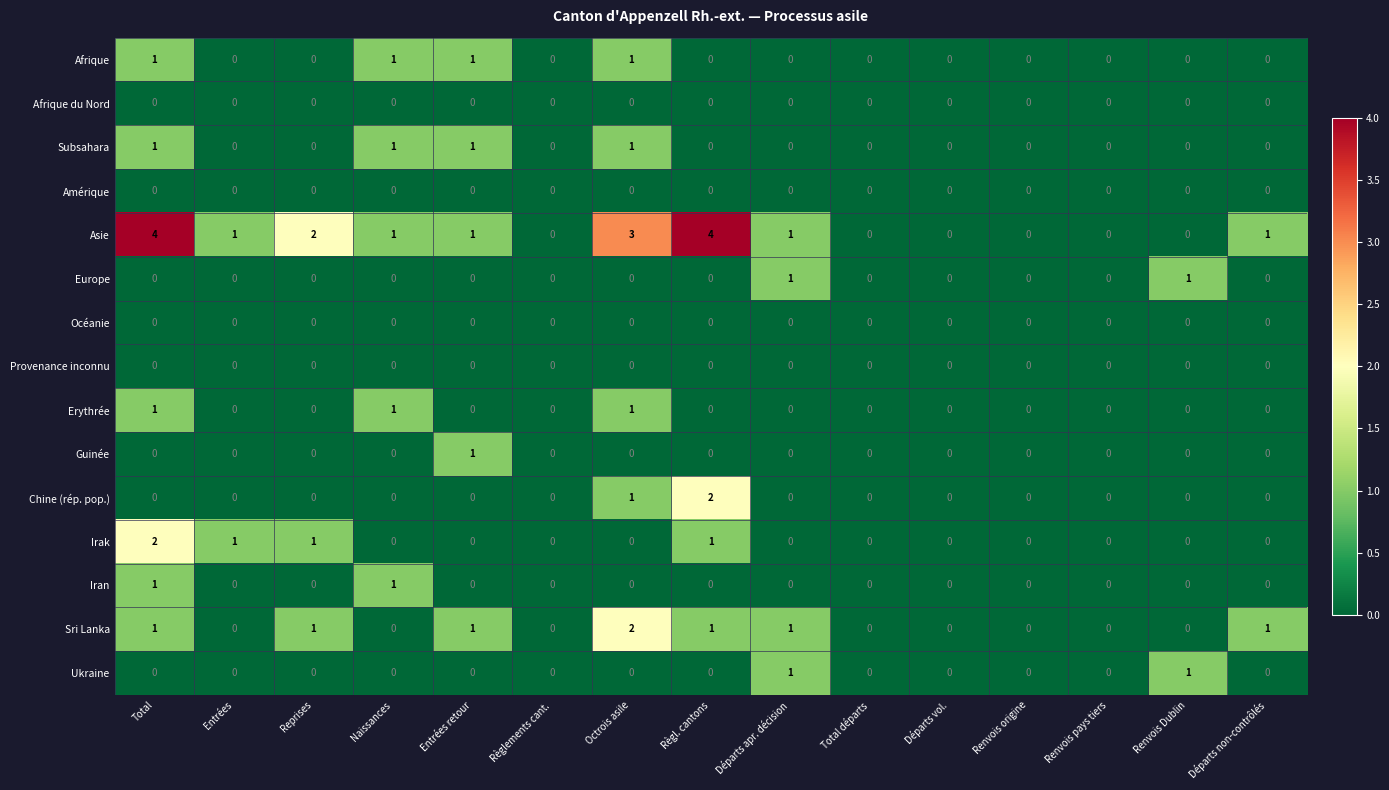

Is it true that Amérique equals 0 at Départs apr. décision?

True